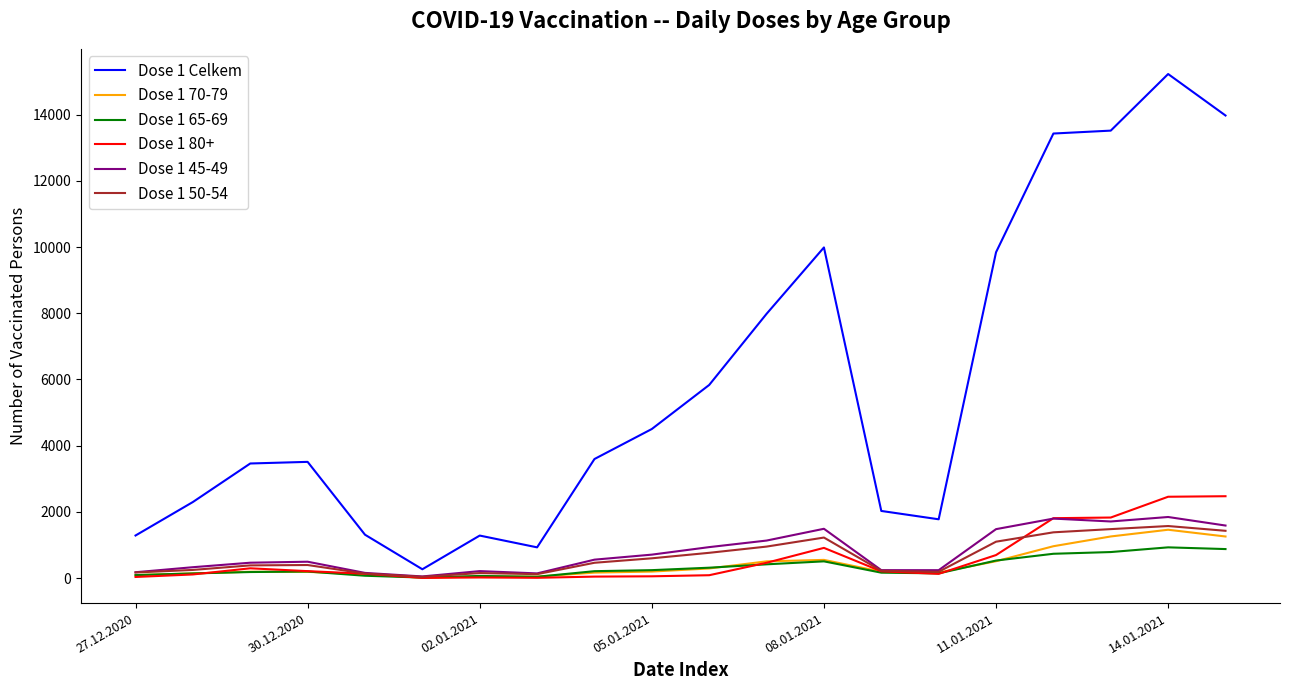

Which series has the widest spread of values?

Dose 1 Celkem